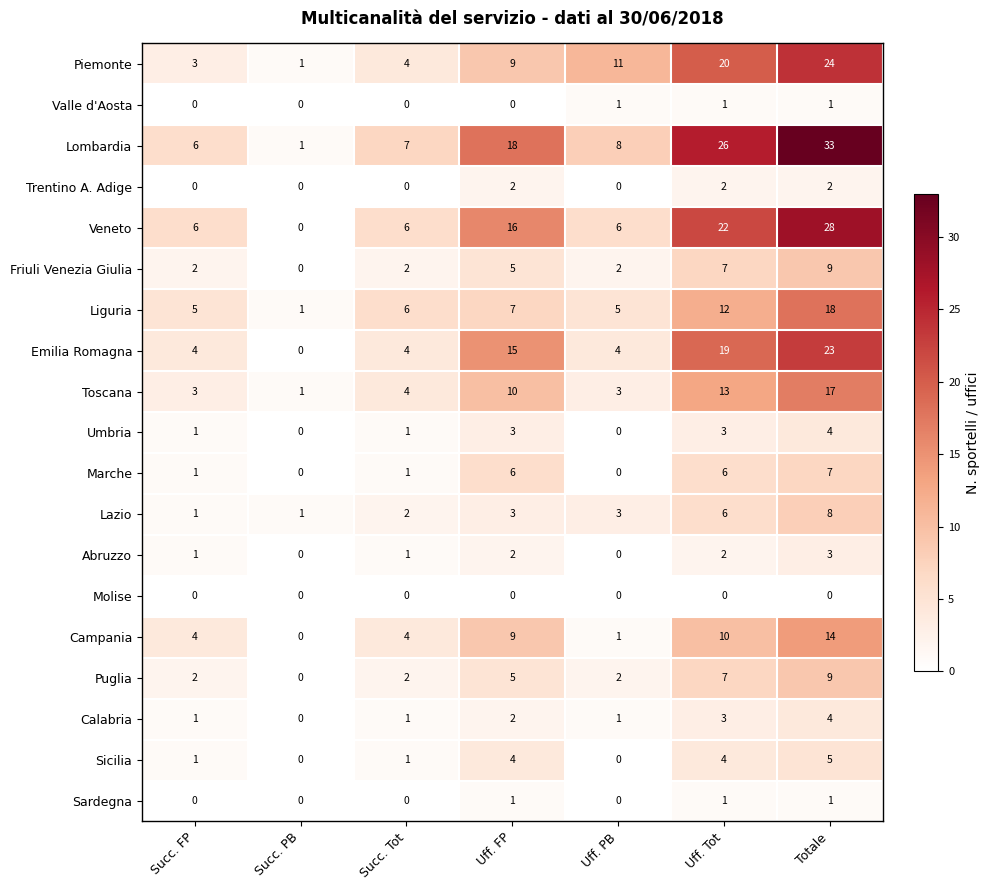

What is the difference between the maximum and minimum values in the Sicilia series?

5